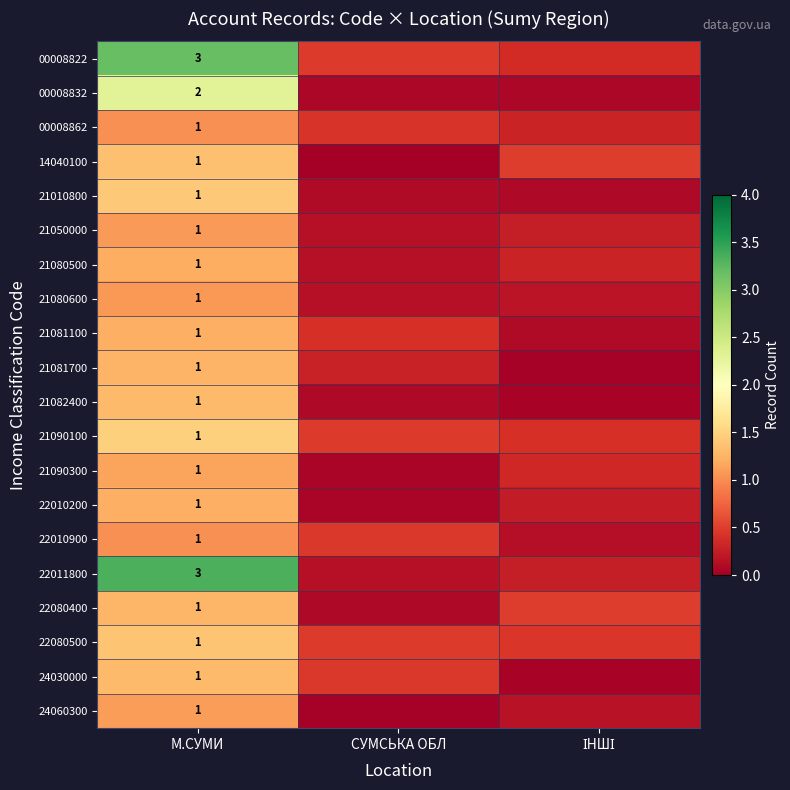

At which label does 22011800 reach its minimum?

СУМСЬКА ОБЛ